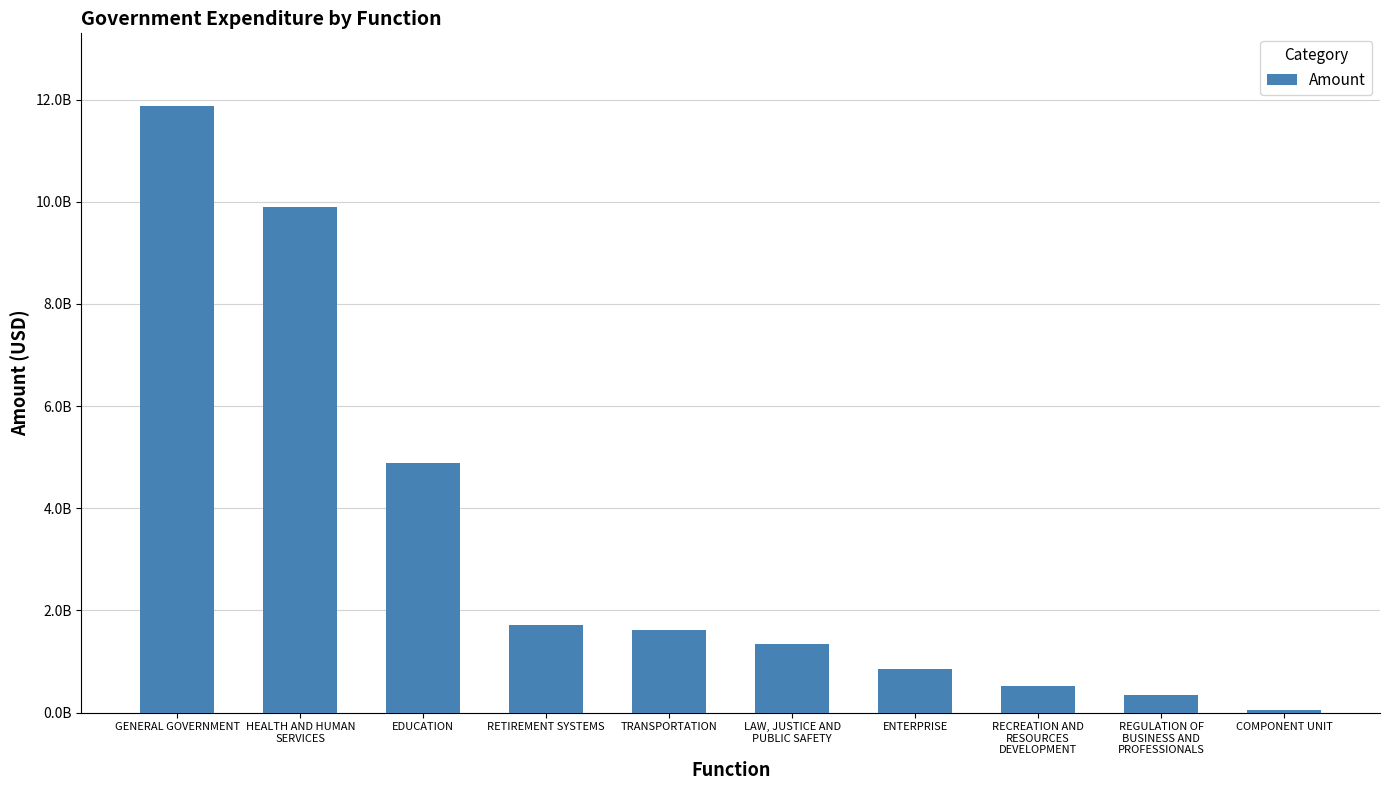

Approximately how many times larger is the value at LAW, JUSTICE AND
PUBLIC SAFETY compared to HEALTH AND HUMAN
SERVICES?

0.1